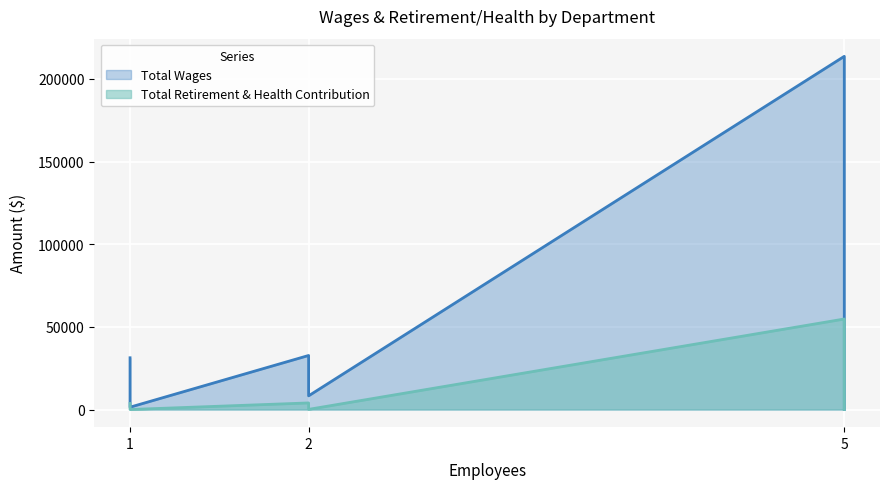

Which series has the largest total across all categories?

Total Wages